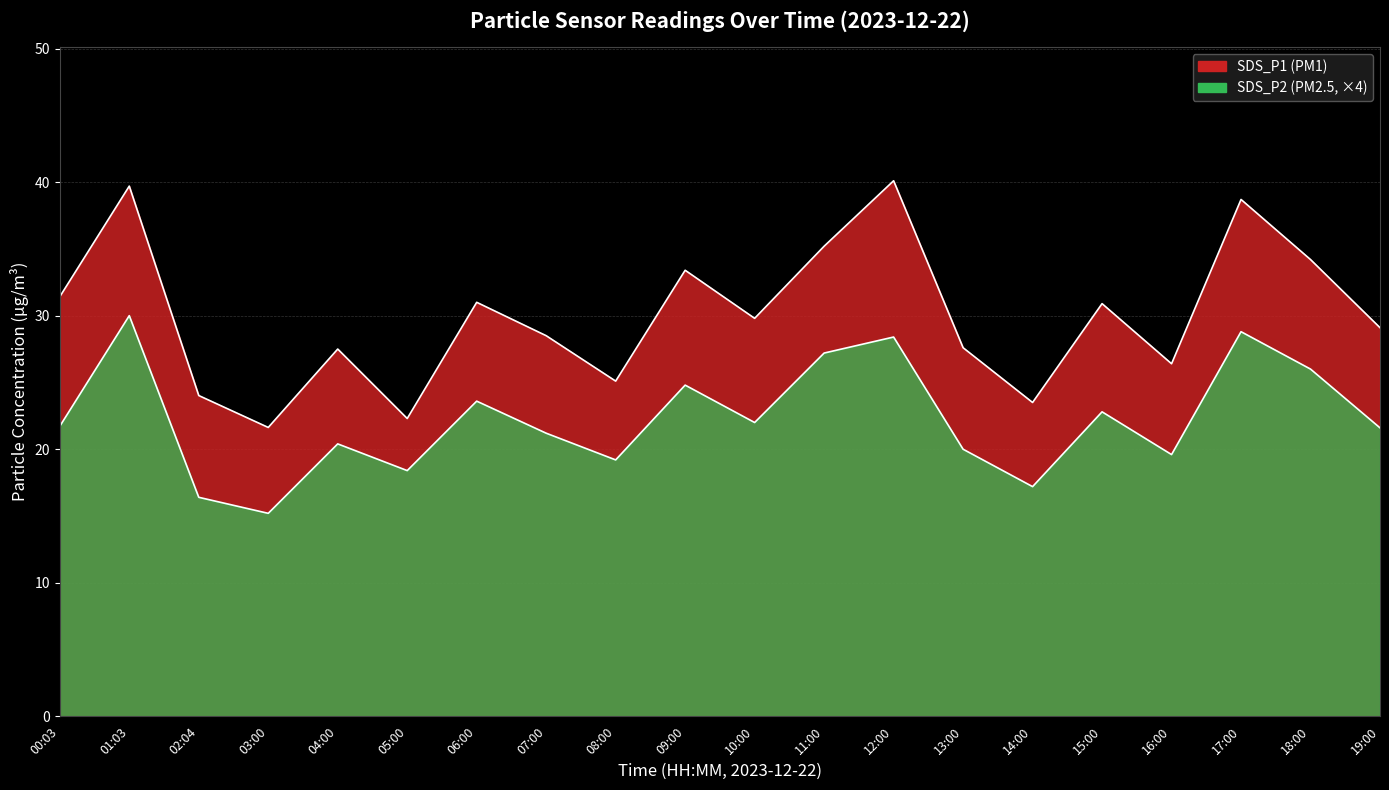

What is the lowest value of the SDS_P1 series?

21.6